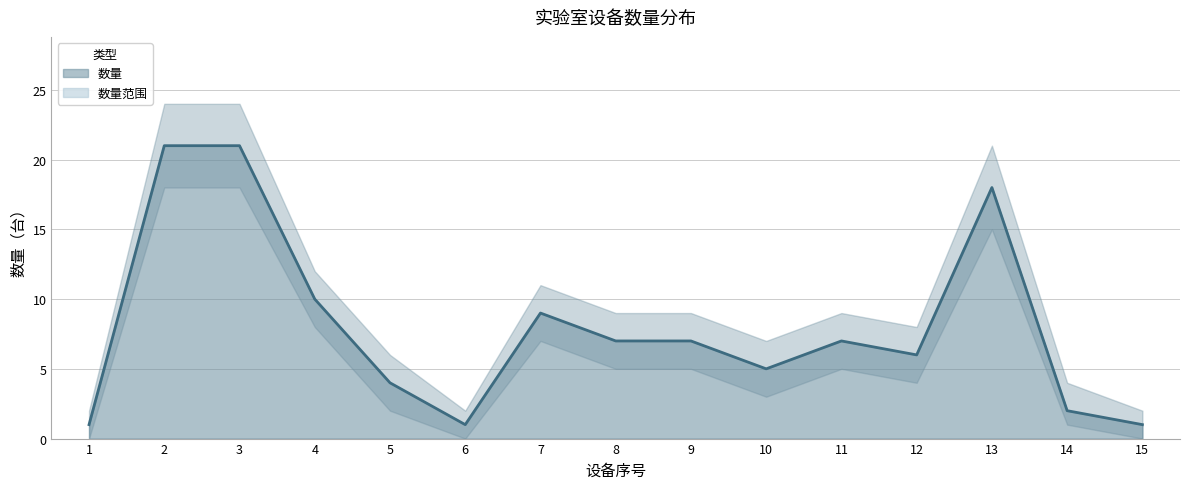

At how many categories does at least one series exceed 18?

3